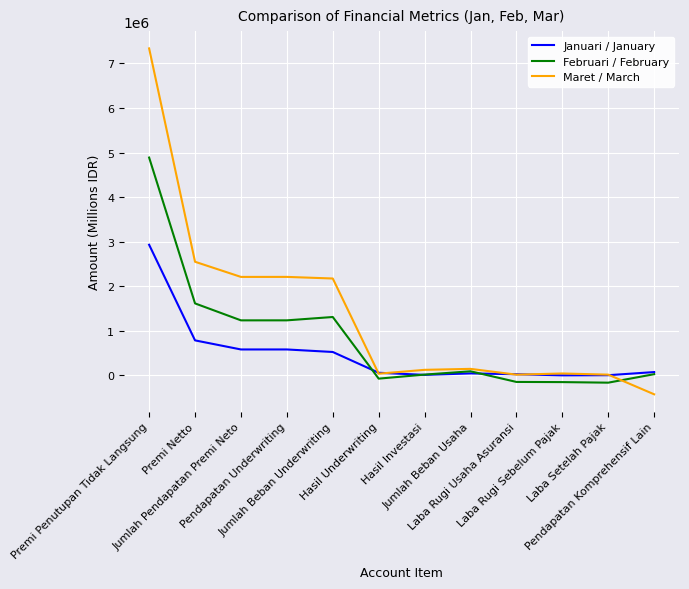

What is the greatest value displayed?

7337612.6